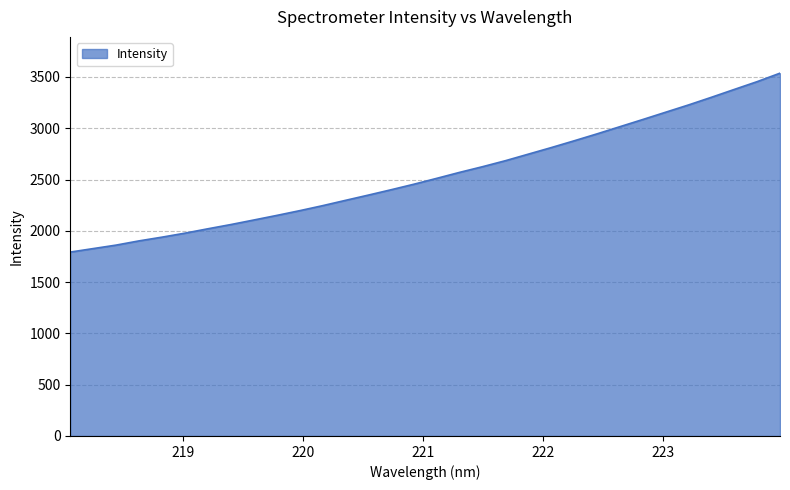

True or false: there are more than 0 points higher than both neighbors.

False